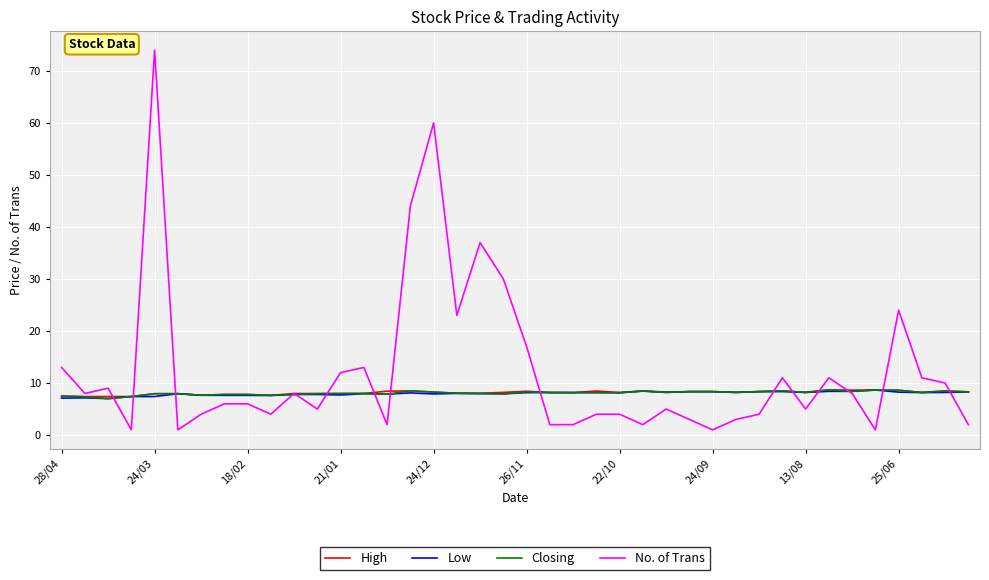

Which series ends up on top after the final intersection of Low and No. of Trans?

Low